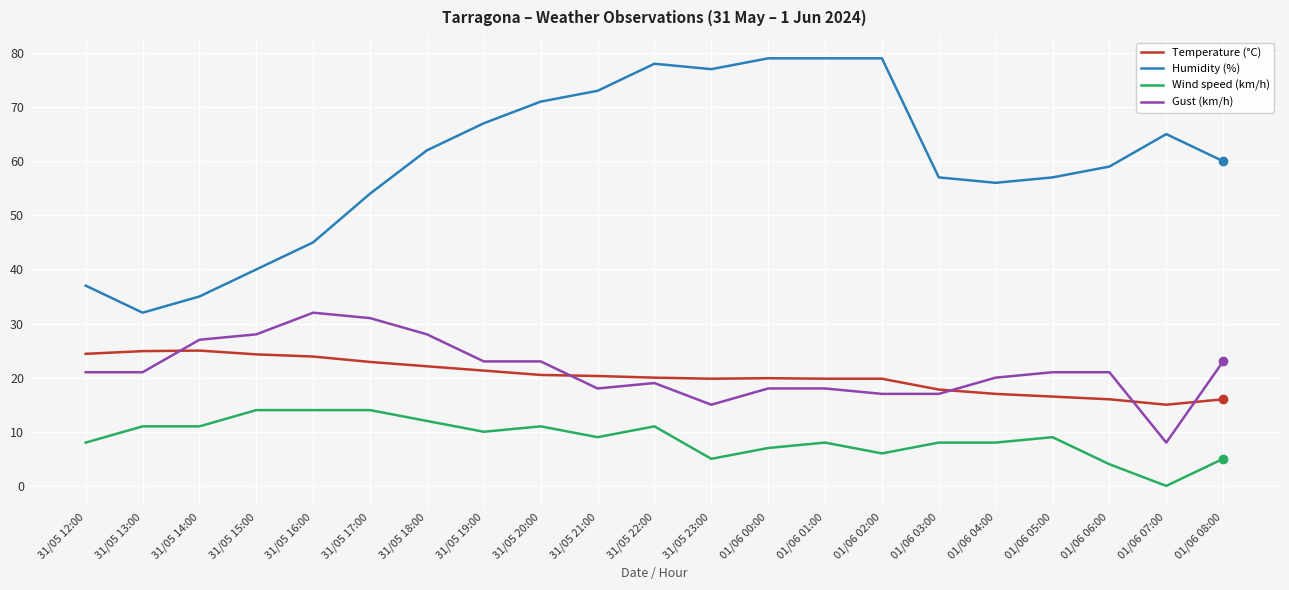

List the series in order of their peak value, highest first.

Humidity (%), Gust (km/h), Temperature (°C), Wind speed (km/h)